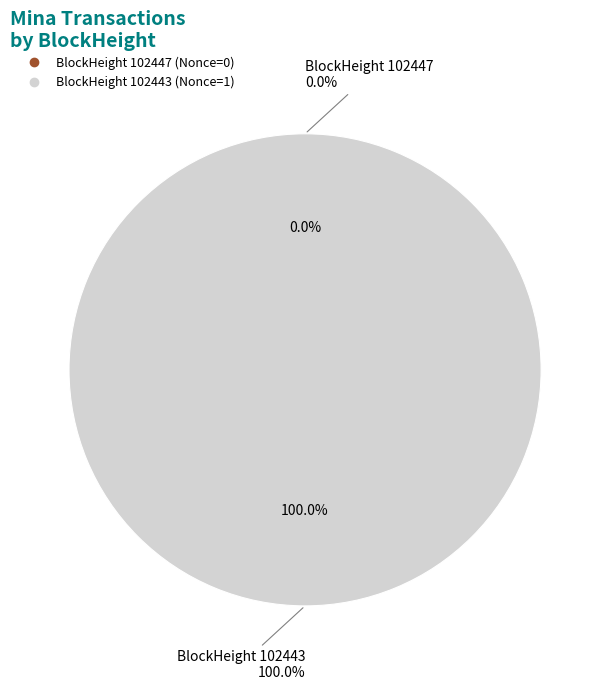

To the nearest percent, what is the difference between the largest and smallest slice percentages?

100%